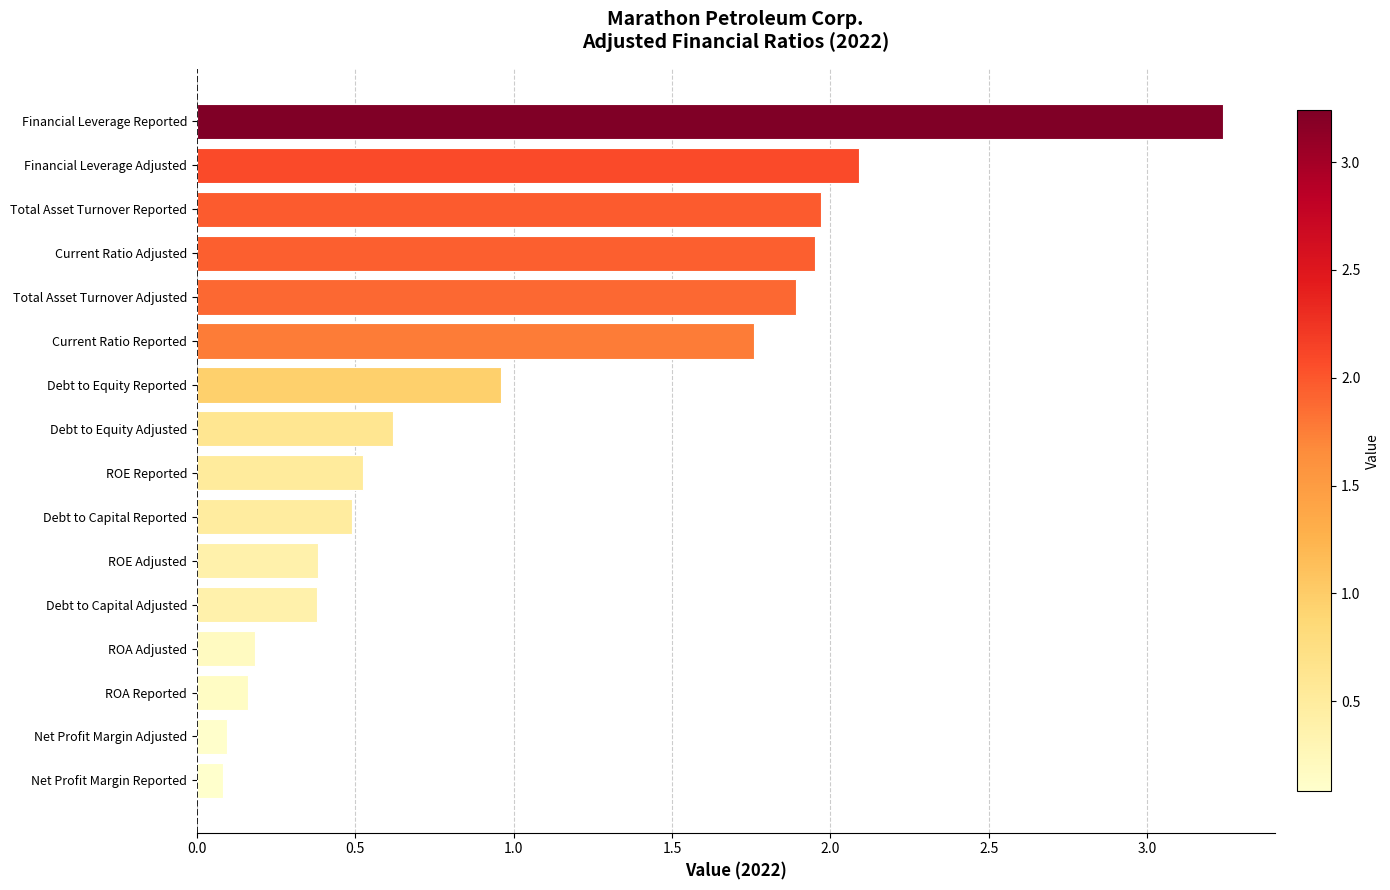

What is the change in value from Net Profit Margin Adjusted to Total Asset Turnover Reported?

+1.9